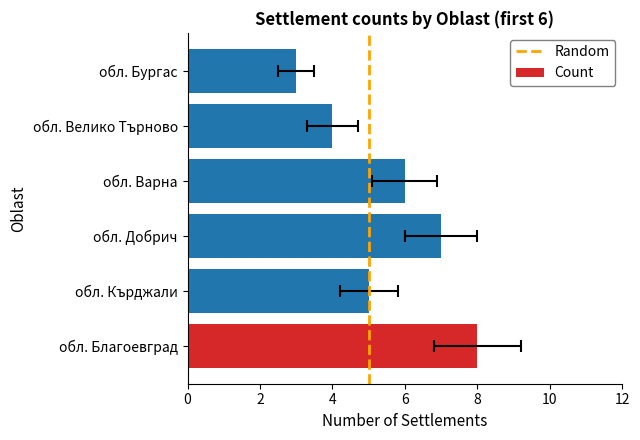

The chart shows a value of 1 at обл. Бургас. True or false?

False